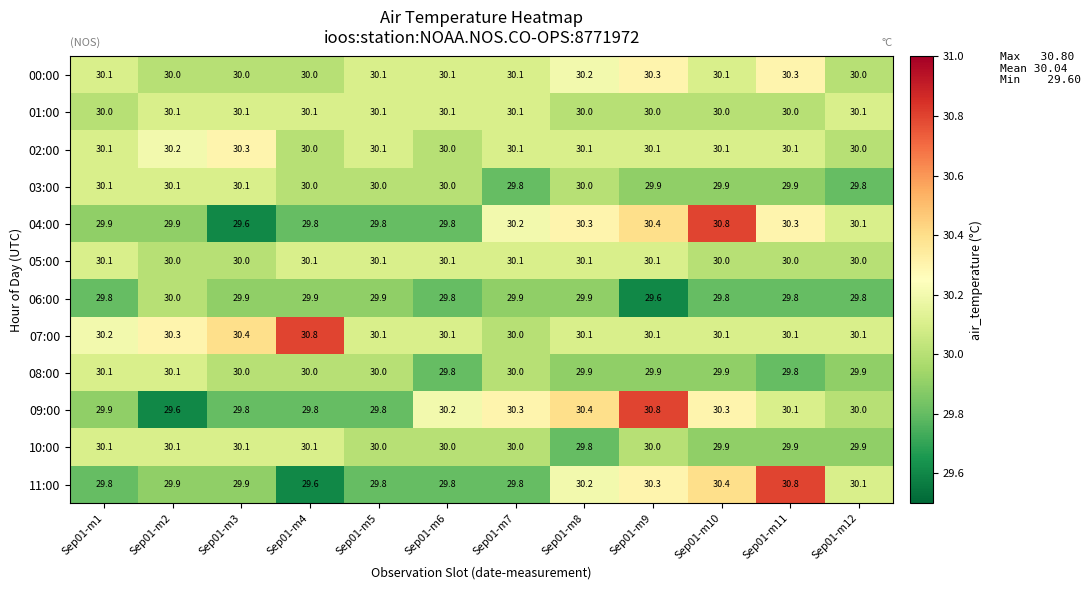

What is the minimum value for 04:00?

29.6